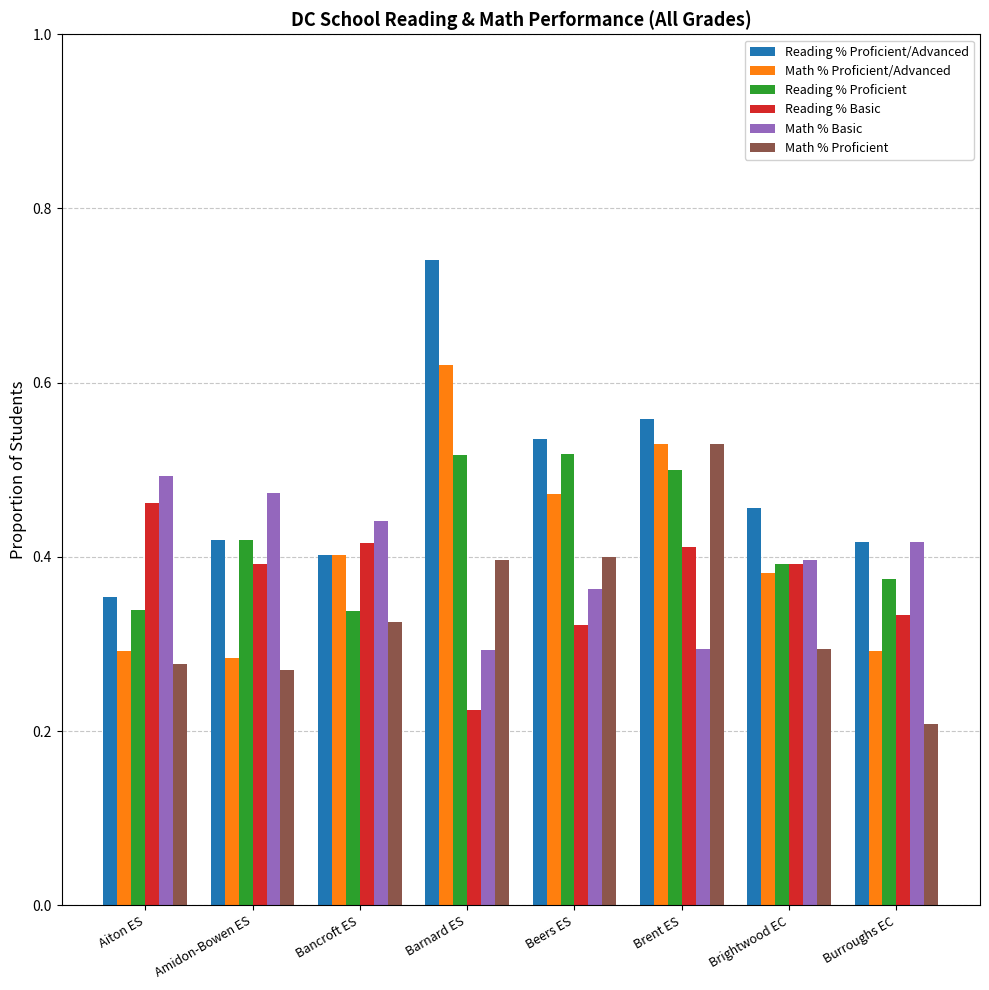

Which series has the largest range (max minus min)?

Reading % Proficient/Advanced